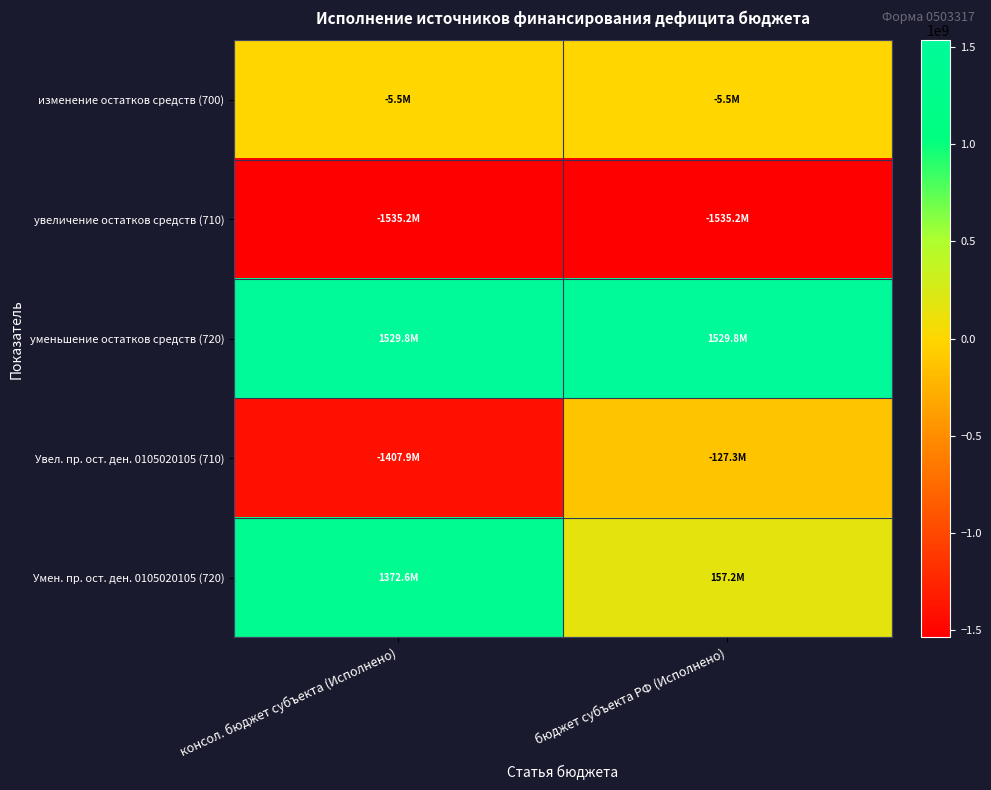

List the series in order of their overall mean, lowest first.

увеличение остатков средств (710), Увел. пр. ост. ден. 0105020105 (710), изменение остатков средств (700), Умен. пр. ост. ден. 0105020105 (720), уменьшение остатков средств (720)